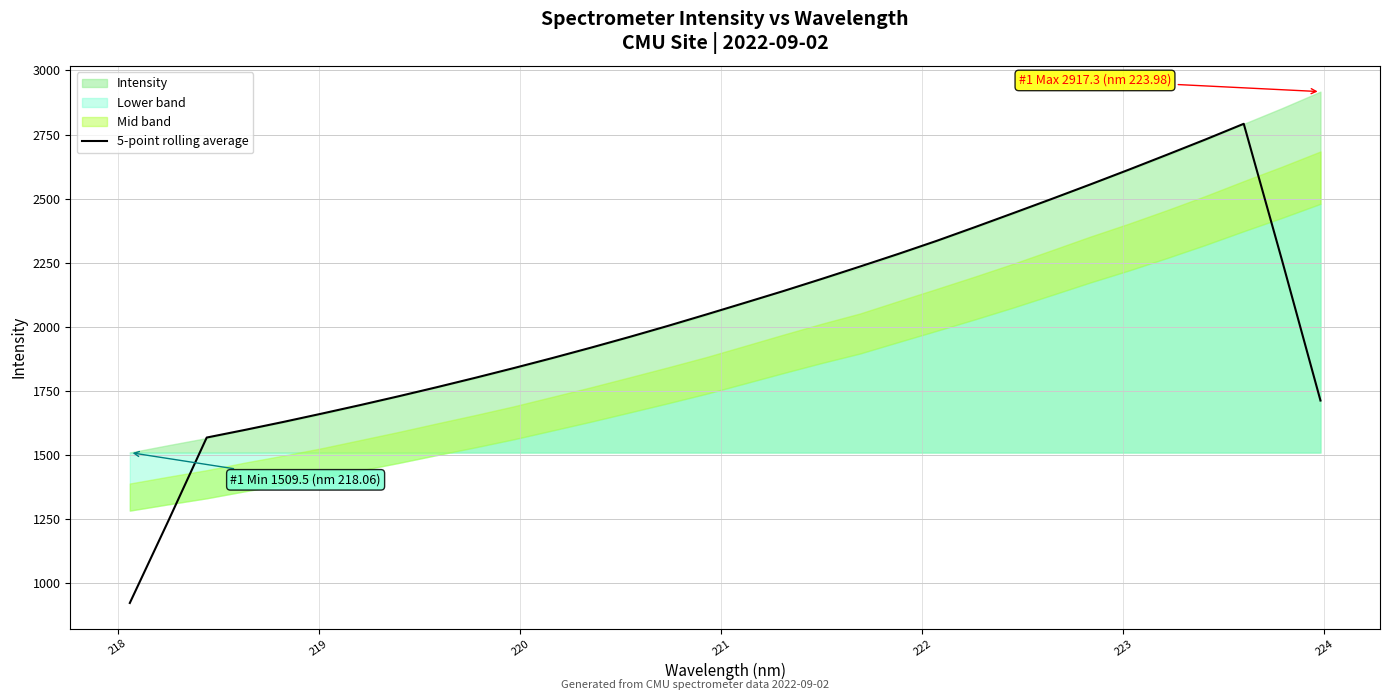

How many data points are above 2048?

16